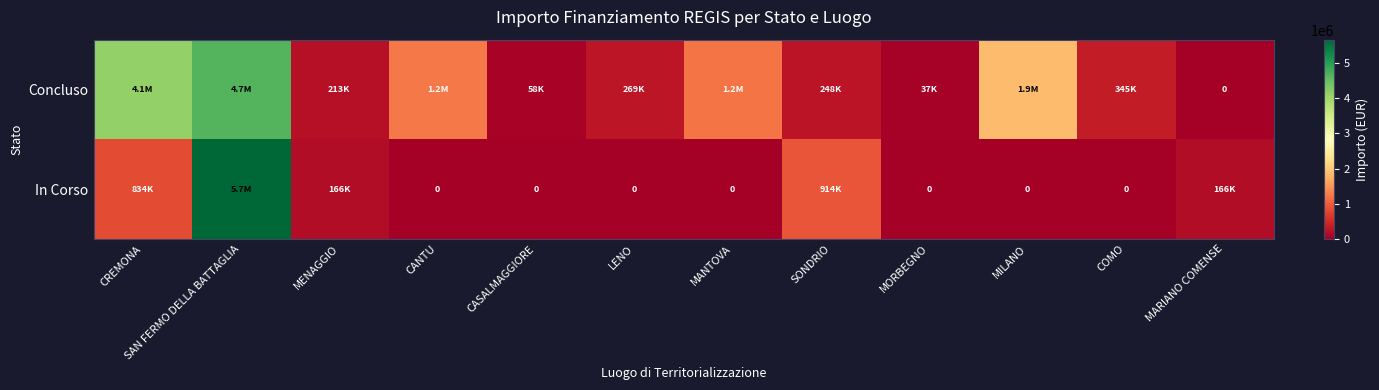

The In Corso series shows 0.0 at MANTOVA. True or false?

True